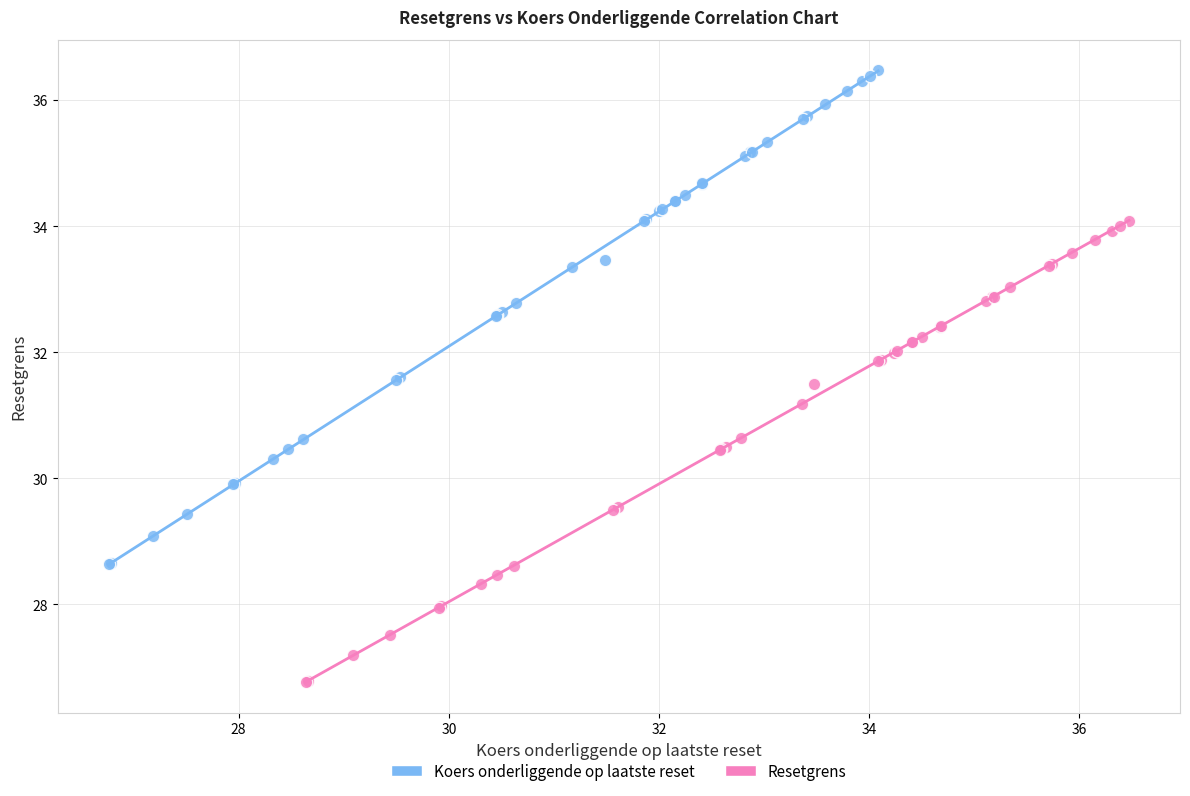

Which series has the largest Y range (max minus min)?

Koers onderliggende op laatste reset